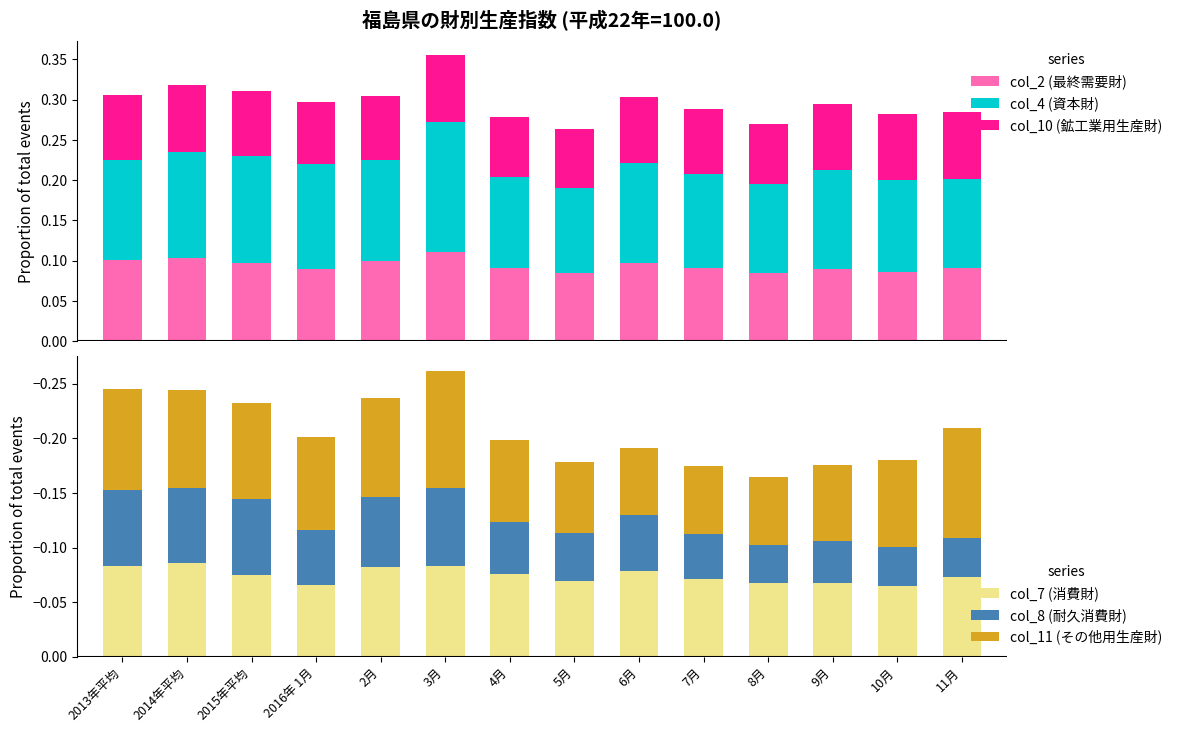

What is the difference between the highest and lowest values at 10月?

0.2